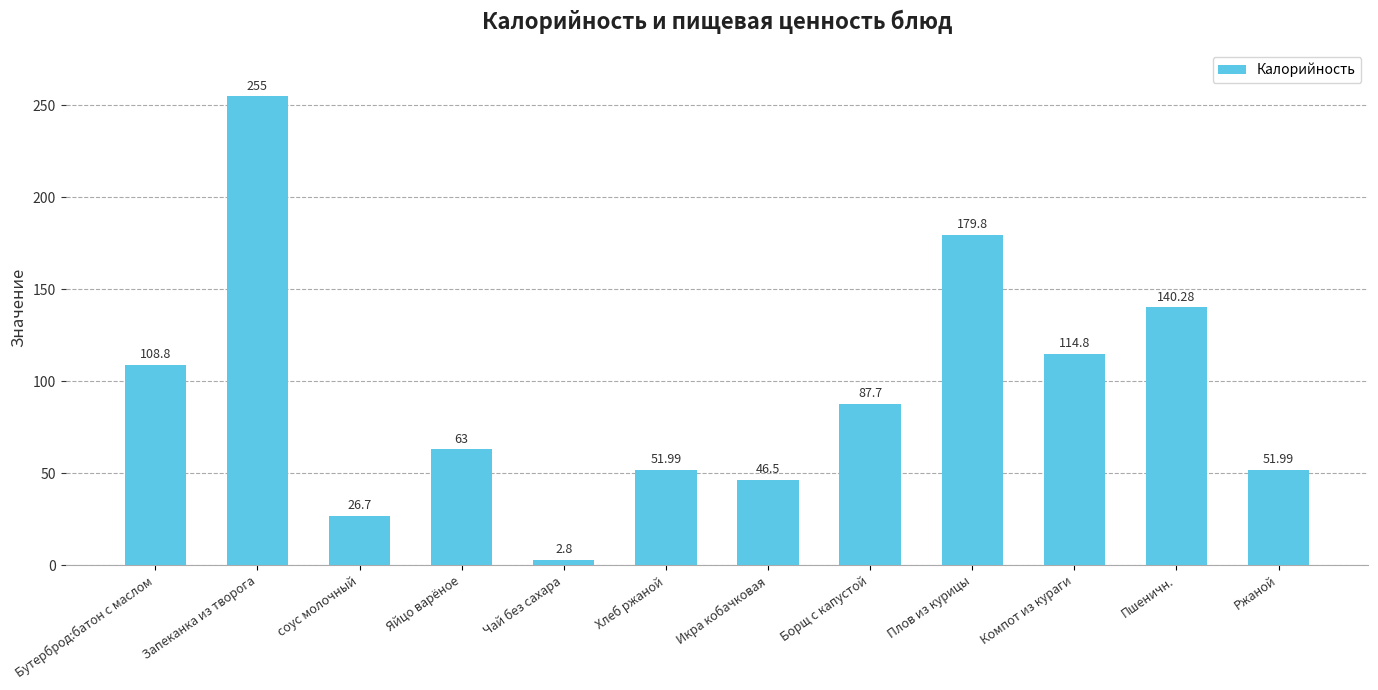

What is the label of the 4th bar from the left?

Яйцо варёное